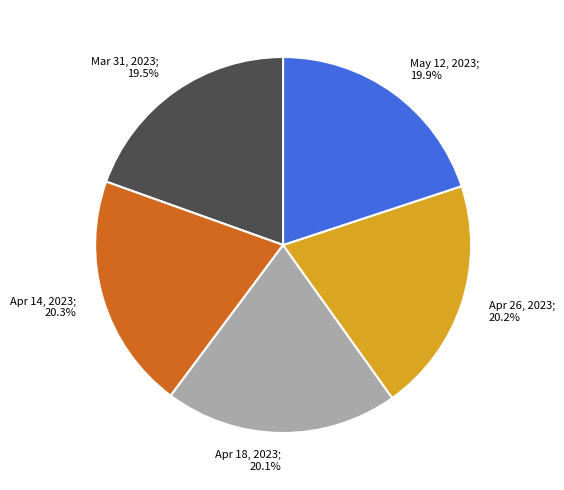

Does May 12, 2023 represent more than half of the total?

No